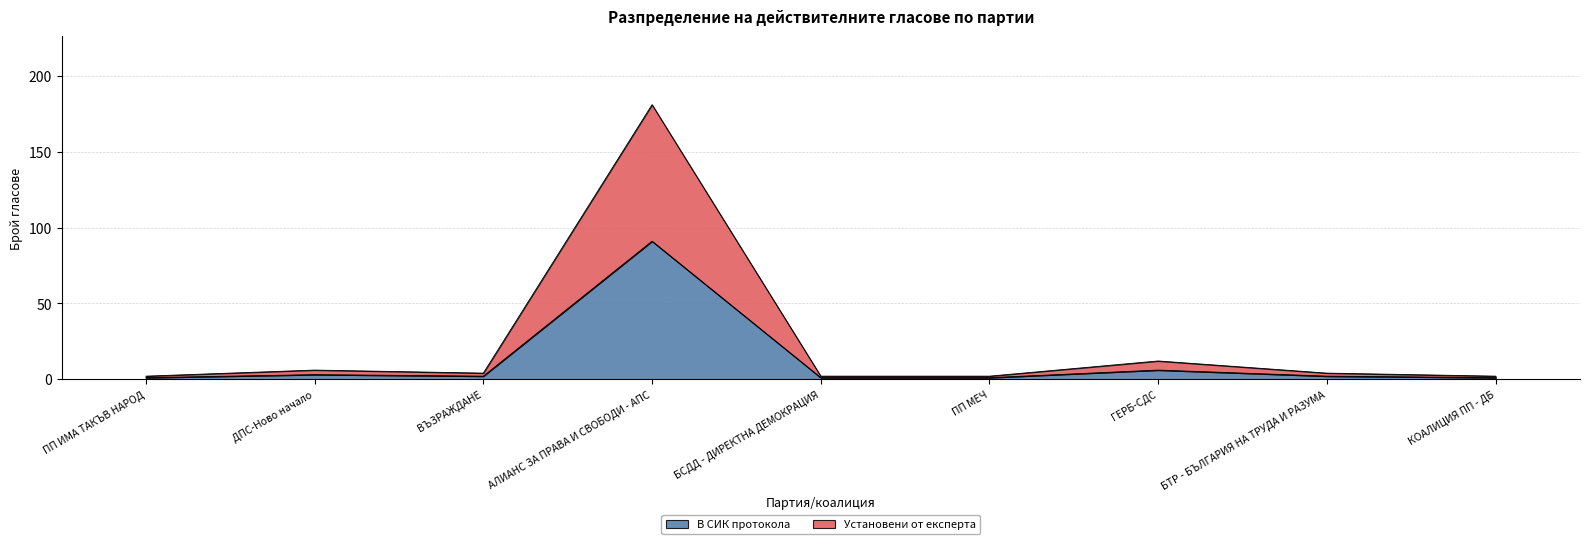

What position from the right is ПП МЕЧ?

4